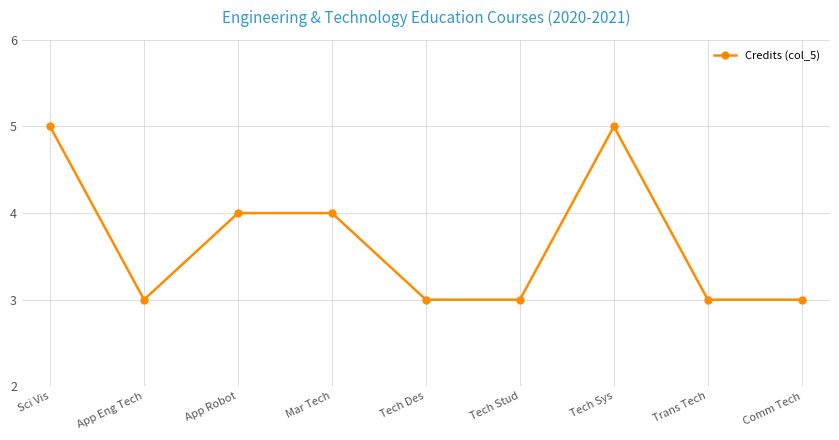

Between App Robot and App Eng Tech, which is larger?

App Robot